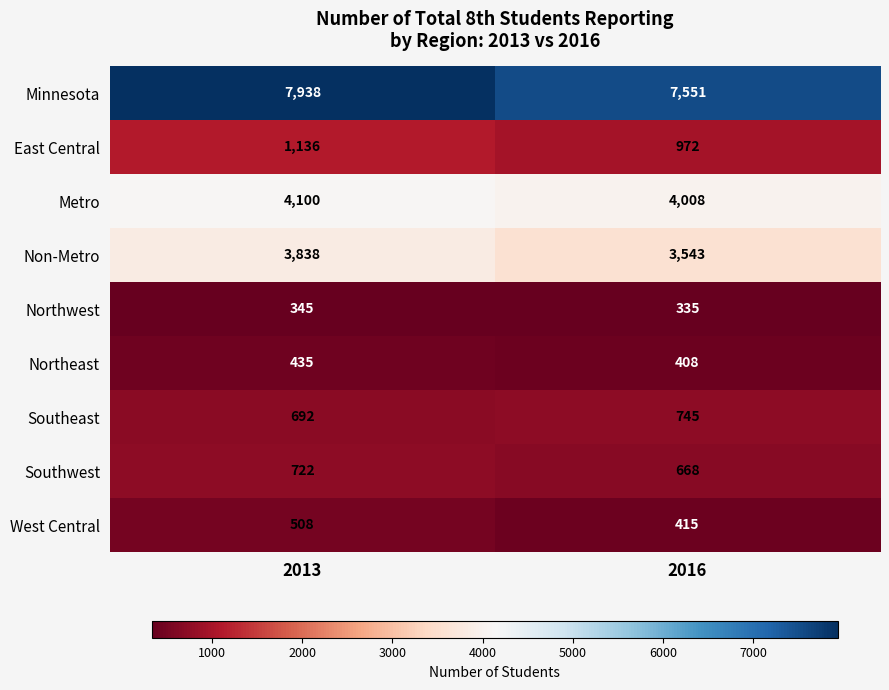

Reading left to right, what are all the values shown in this chart?

Minnesota: 2013=7938	2016=7551
East Central: 2013=1136	2016=972
Metro: 2013=4100	2016=4008
Non-Metro: 2013=3838	2016=3543
Northwest: 2013=345	2016=335
Northeast: 2013=435	2016=408
Southeast: 2013=692	2016=745
Southwest: 2013=722	2016=668
West Central: 2013=508	2016=415